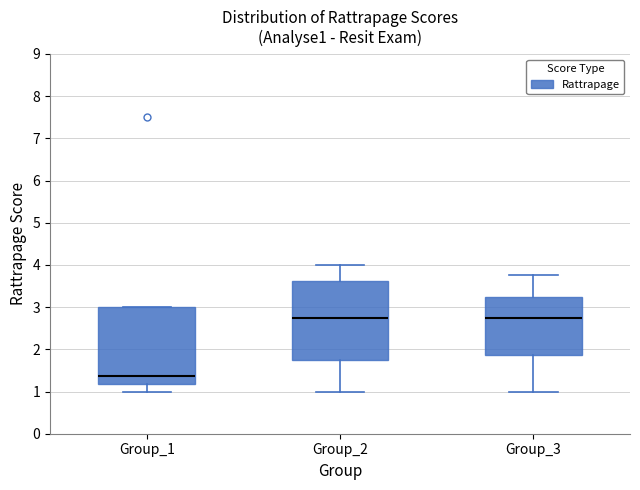

Which box's median line is the lowest?

Group_1